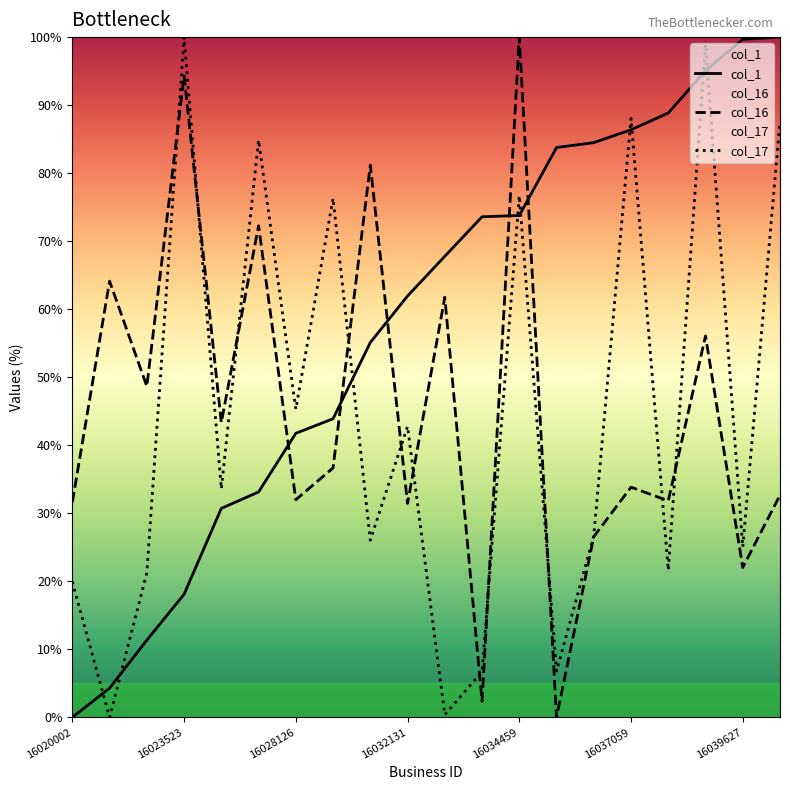

What is the maximum value for col_1?

100.0